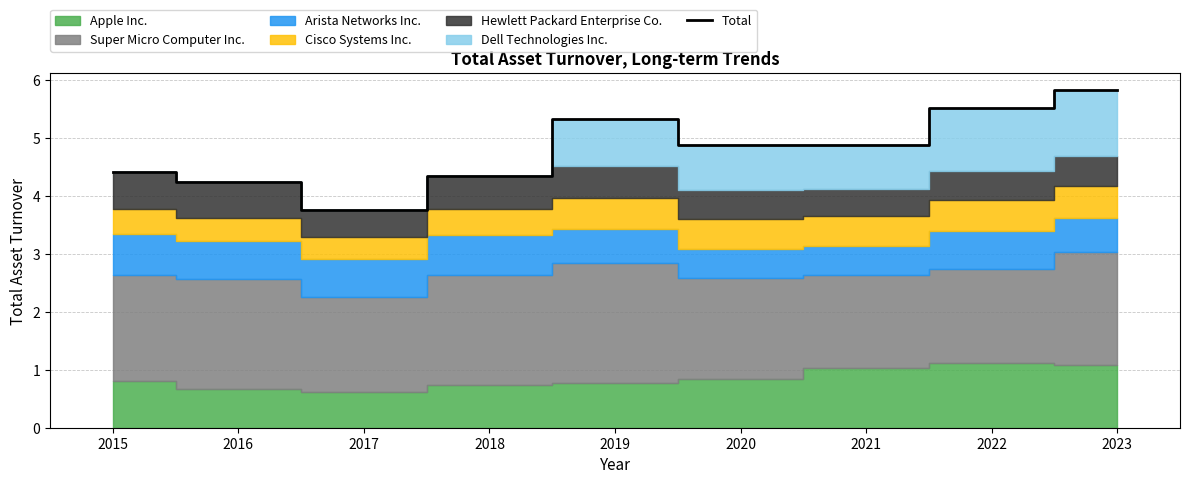

How many points are higher than both their immediate neighbors (excluding endpoints)?

1